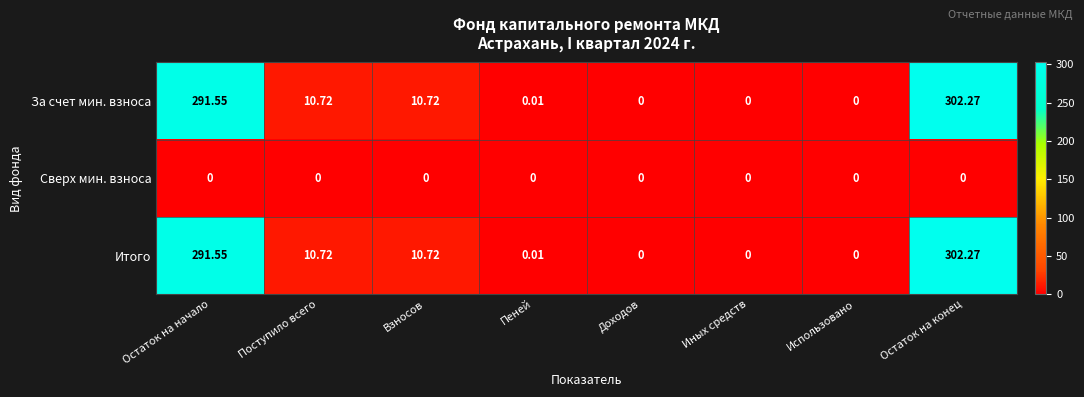

At which category is the sum across all series the highest?

Остаток на конец